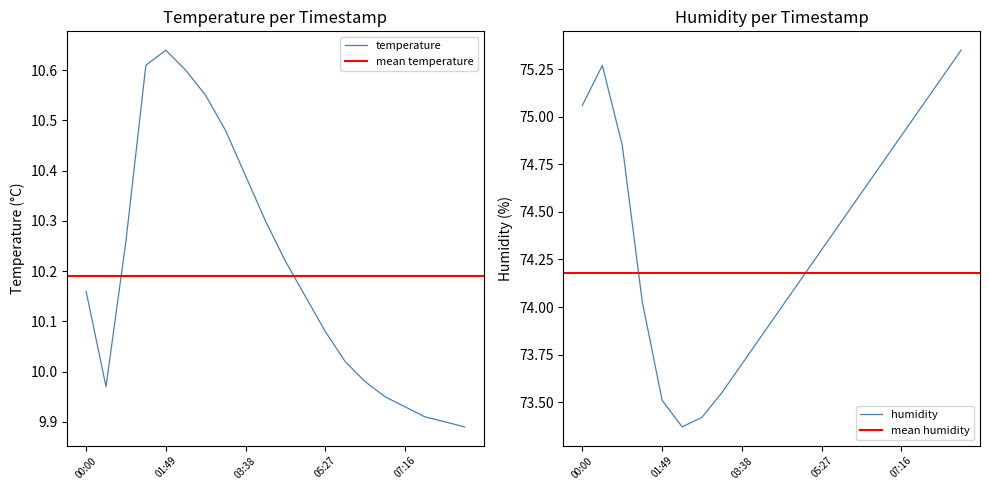

Reading left to right, what are all the values shown in this chart?

temperature: 00:00=10.2	00:27=10.0	00:54=10.3	01:21=10.6	01:49=10.6	02:16=10.6	02:43=10.6	03:10=10.5	03:38=10.4	04:05=10.3	04:32=10.2	04:59=10.2	05:27=10.1	05:54=10.0	06:21=10.0	06:49=9.9	07:16=9.9	07:43=9.9	08:10=9.9	08:38=9.9
humidity: 00:00=75.1	00:27=75.3	00:54=74.8	01:21=74.0	01:49=73.5	02:16=73.4	02:43=73.4	03:10=73.5	03:38=73.7	04:05=73.8	04:32=74.0	04:59=74.2	05:27=74.3	05:54=74.5	06:21=74.6	06:49=74.8	07:16=74.9	07:43=75.0	08:10=75.2	08:38=75.3